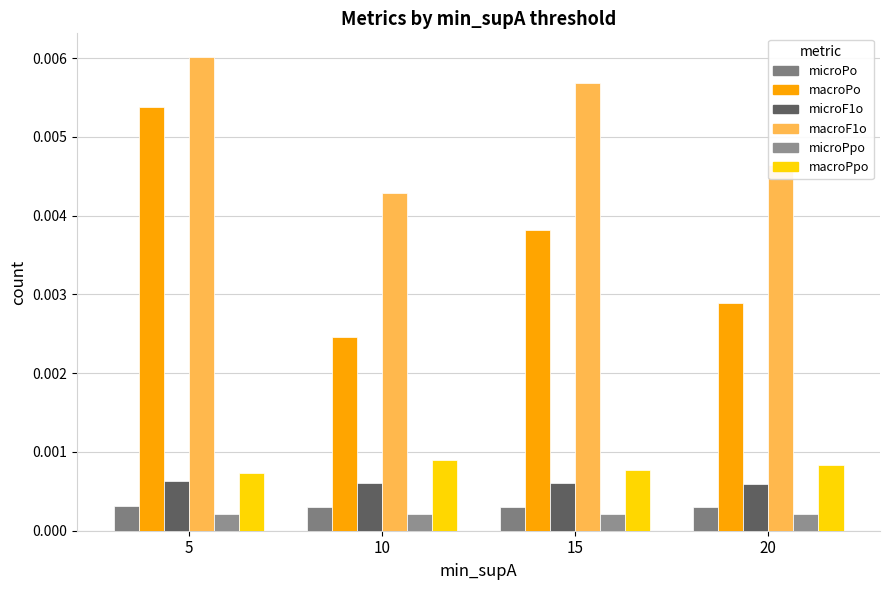

Are the bars grouped side by side (vs. stacked)?

Yes